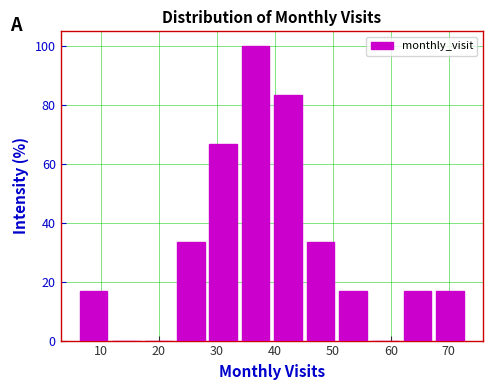

Reading left to right, list every bar in this chart as the range it spans on the x-axis followed by its height. Neither the bar edges nor the heights are printed on the chart, so give them approximately, as read against the axes.

6 to 12: 16
12 to 17: 0
17 to 23: 0
23 to 28: 34
28 to 34: 66
34 to 40: 100
40 to 45: 84
45 to 51: 34
51 to 56: 16
56 to 62: 0
62 to 67: 16
67 to 73: 16